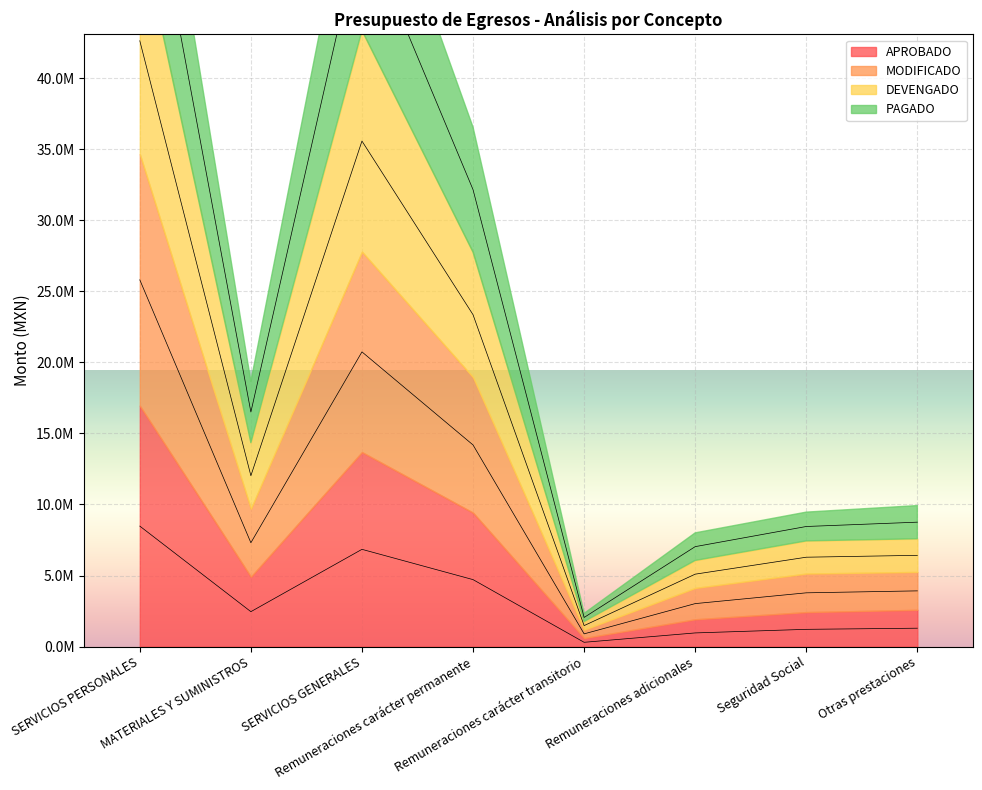

Which category has the highest value across all series?

SERVICIOS PERSONALES